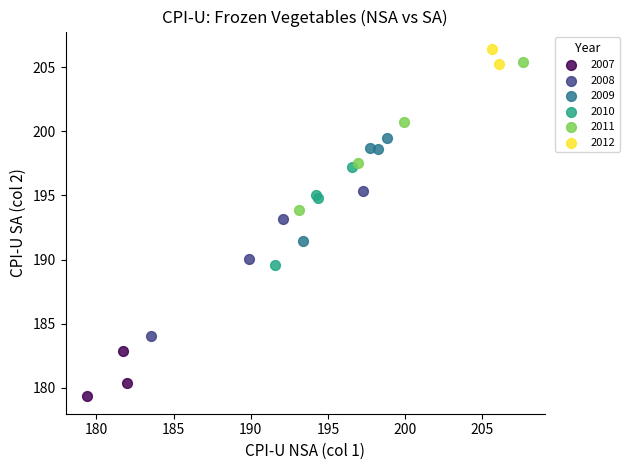

Which series contains the highest Y value?

2012